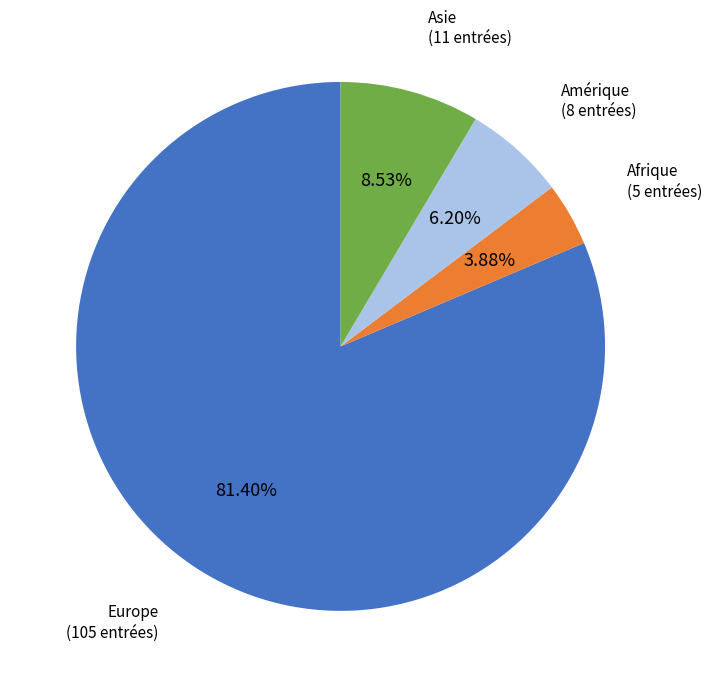

Does Europe account for over 50% of the chart?

Yes